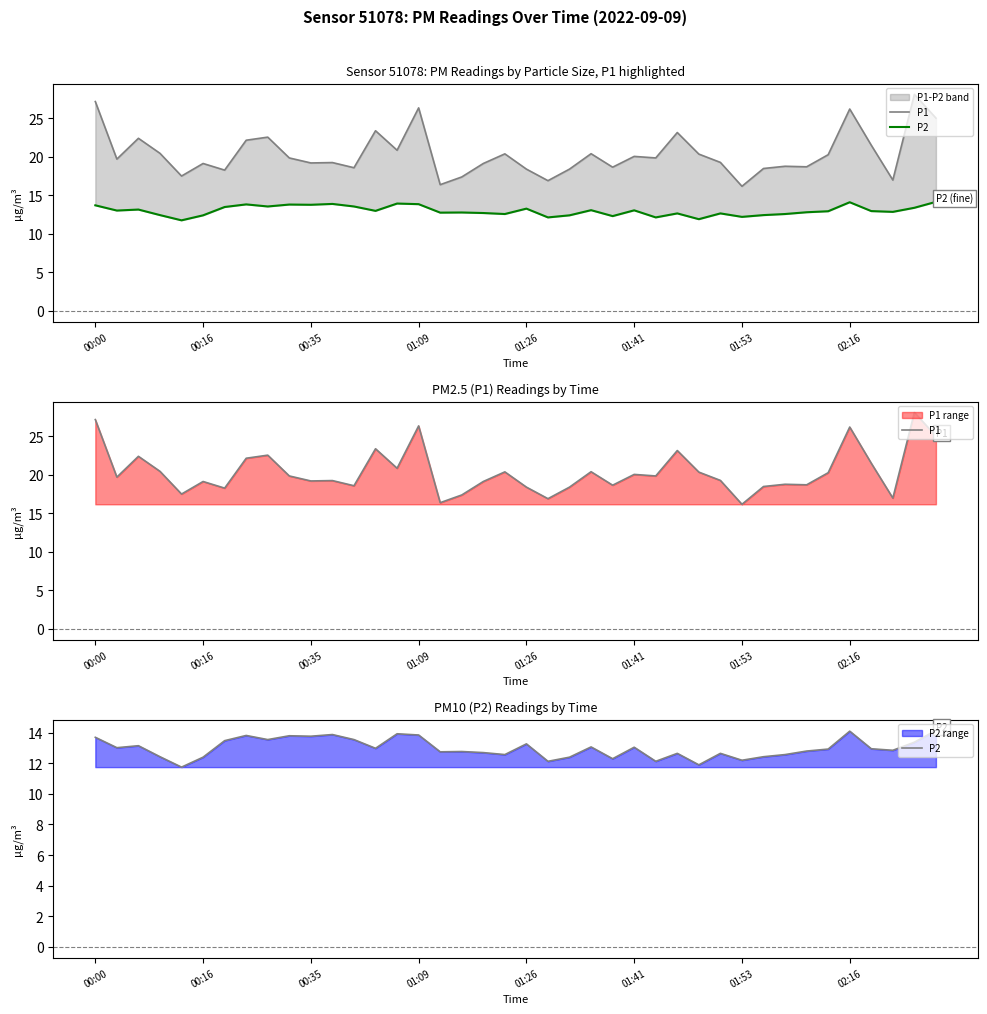

Which category has the highest value across all series?

38